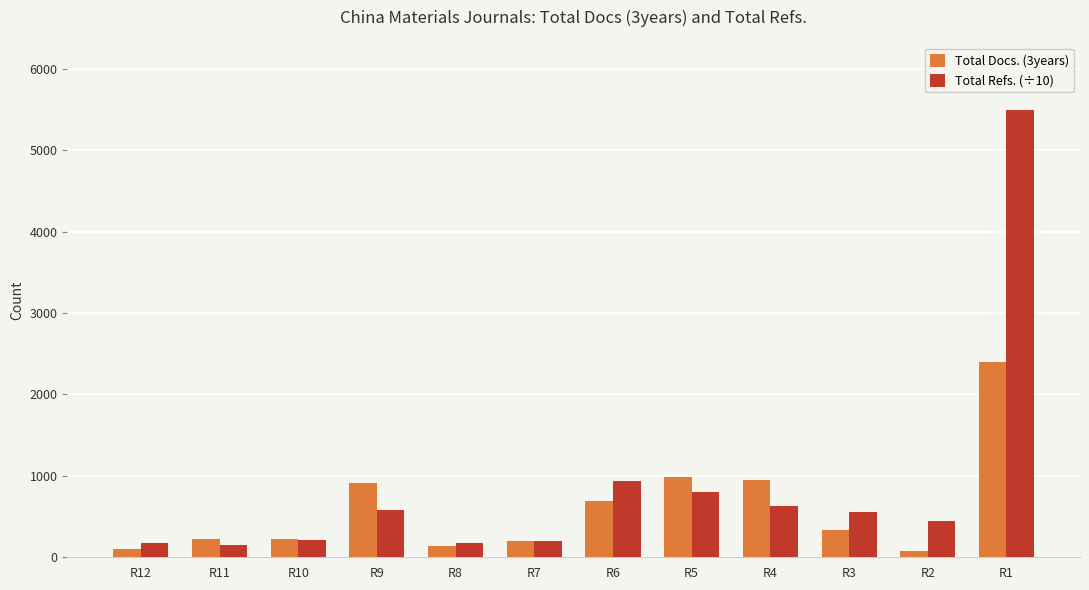

Which series changed the most between R10 and R6?

Total Refs. (÷10)